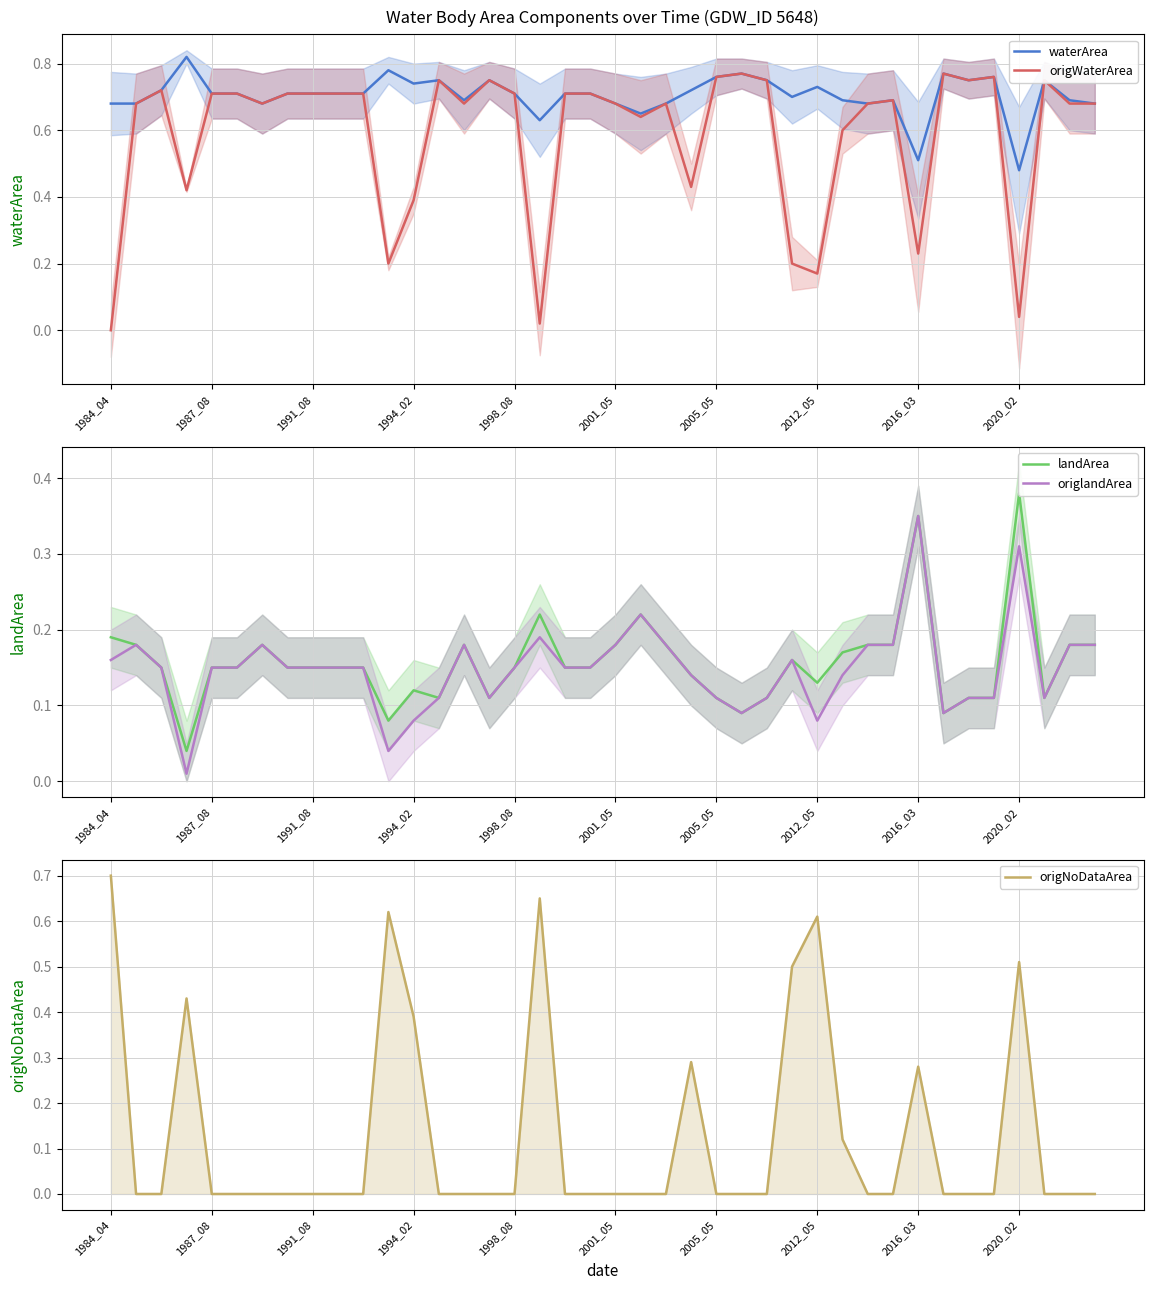

At which label does waterArea reach its minimum?

2020_02